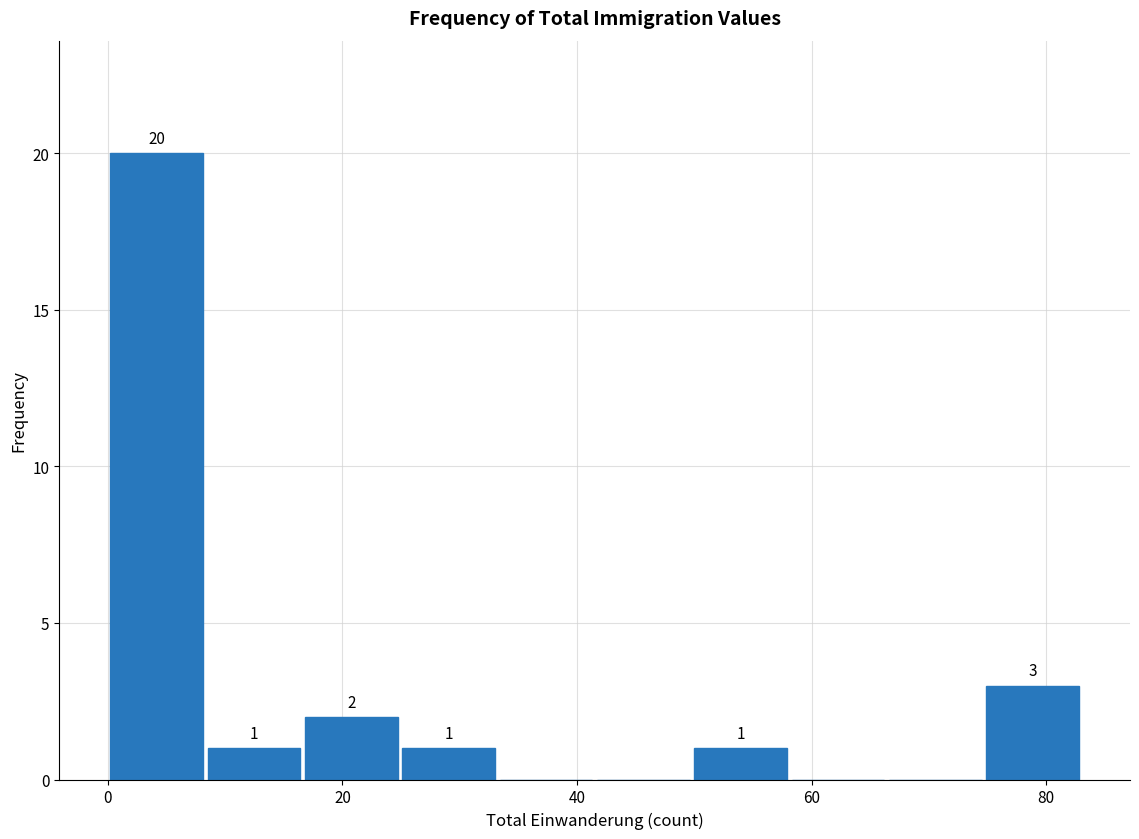

Which range on the x-axis has the tallest bar?

0 to 8